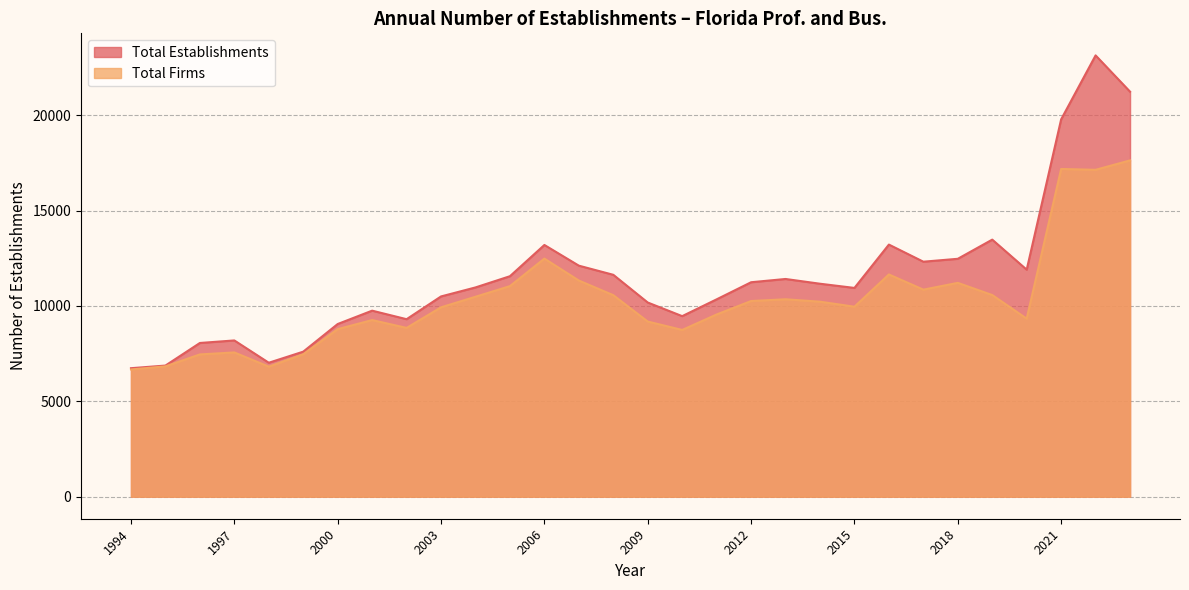

The Total Establishments series shows 19186 at 2017. True or false?

False